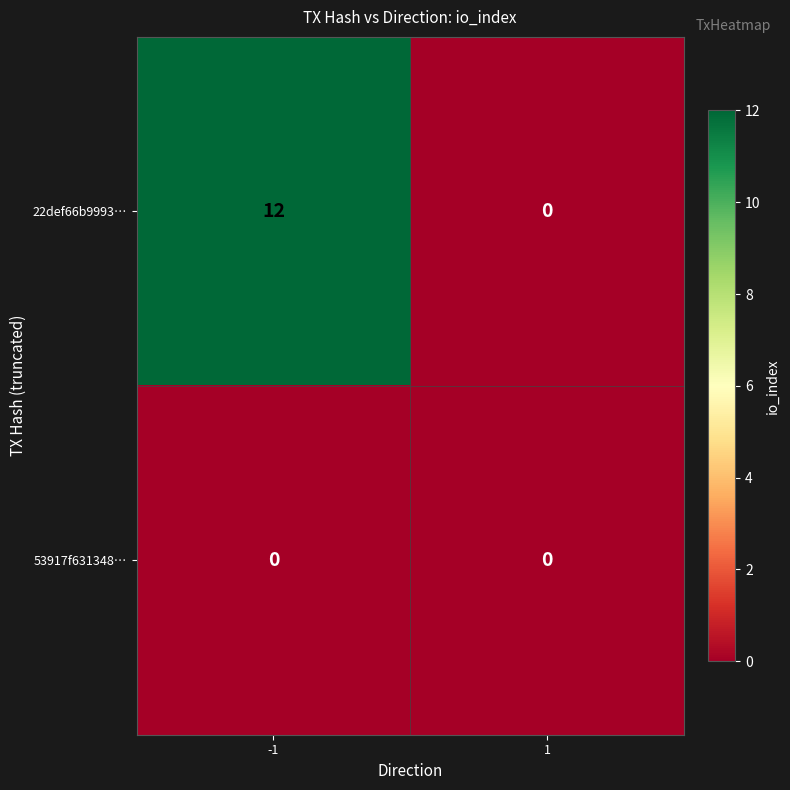

Rank the series by their average value, from lowest to highest.

53917f631348…, 22def66b9993…